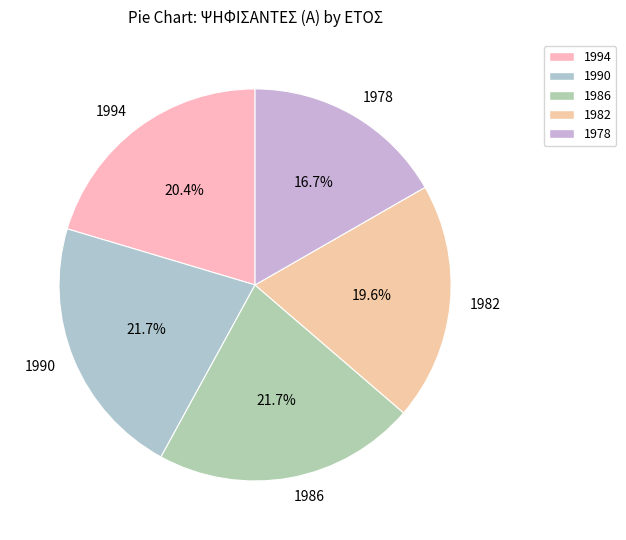

What percentage is the 1982 slice, to the nearest percent?

20%